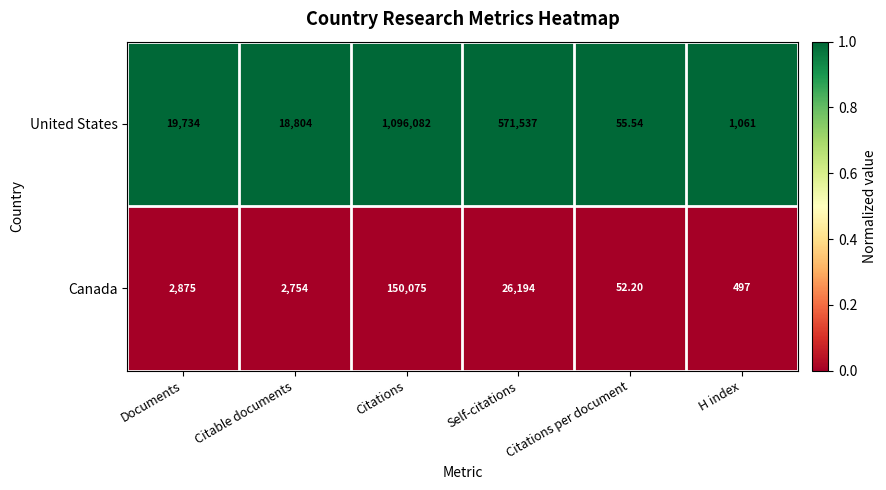

Rank the series at H index from lowest to highest value.

Canada, United States